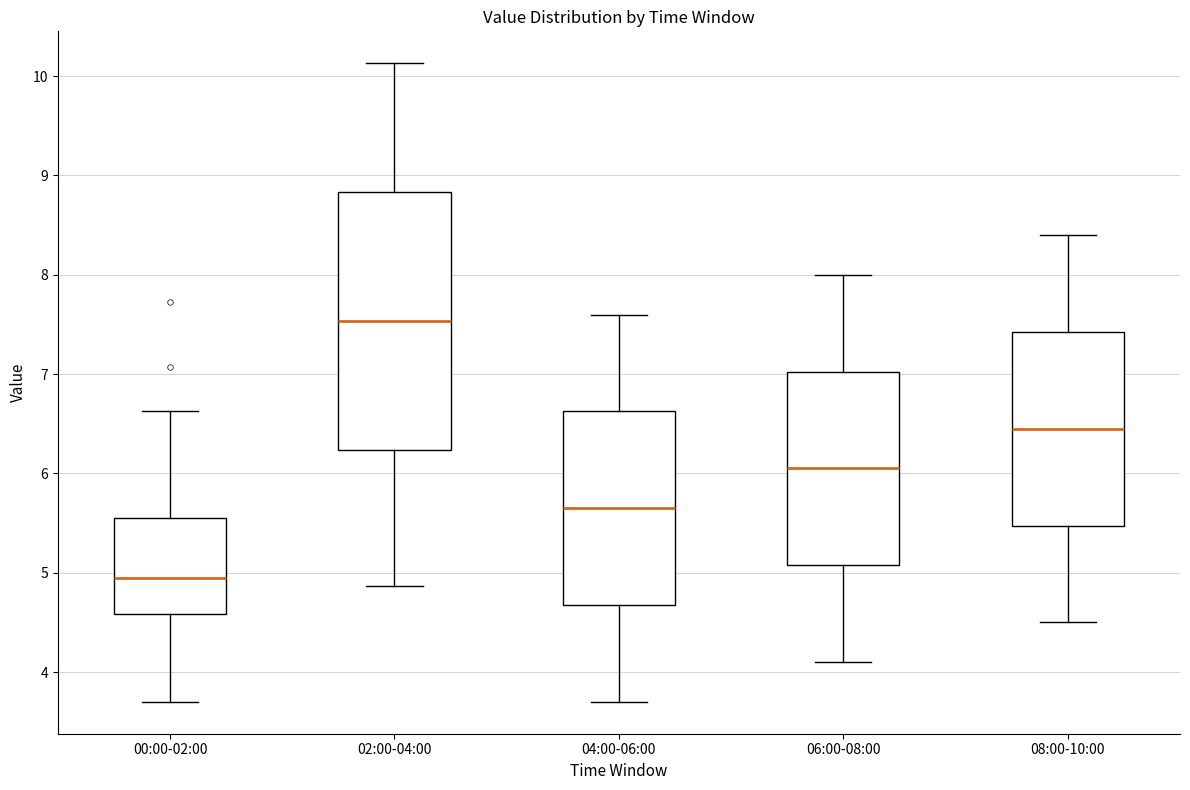

Where does the upper whisker of the box for 04:00-06:00 end on the y-axis? The values are not printed on the chart, so give them approximately, as read against the axis.

7.6